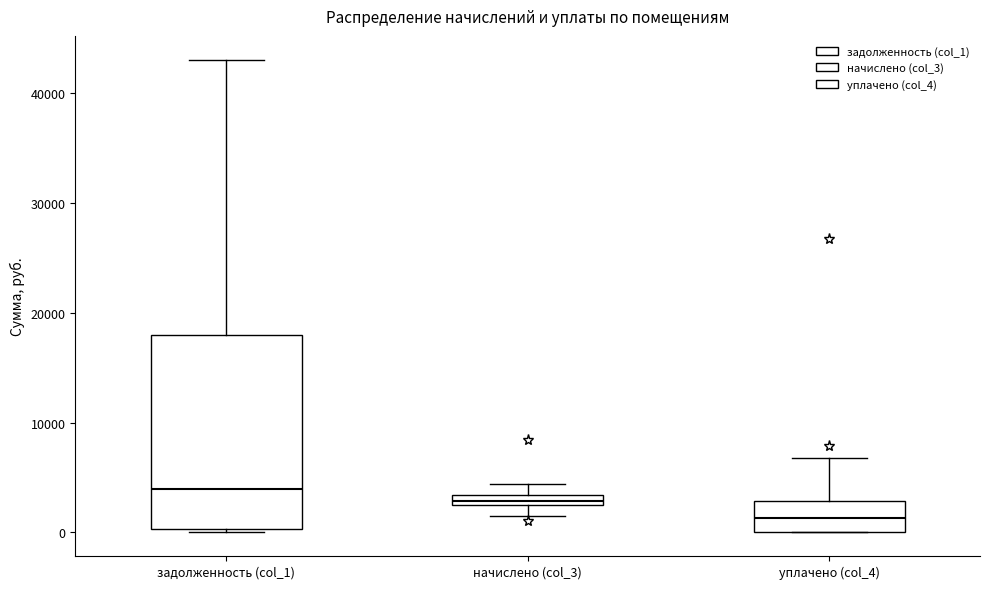

Which box's median line is the lowest?

уплачено (col_4)